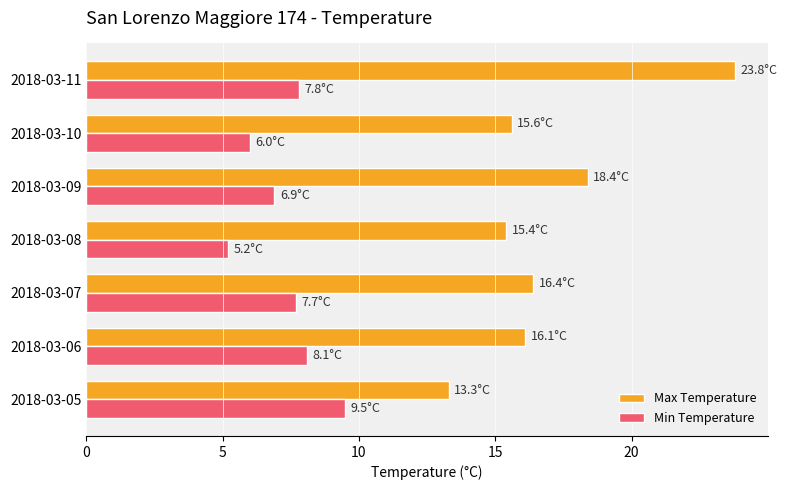

What are all the series names shown in the legend?

Max Temperature, Min Temperature